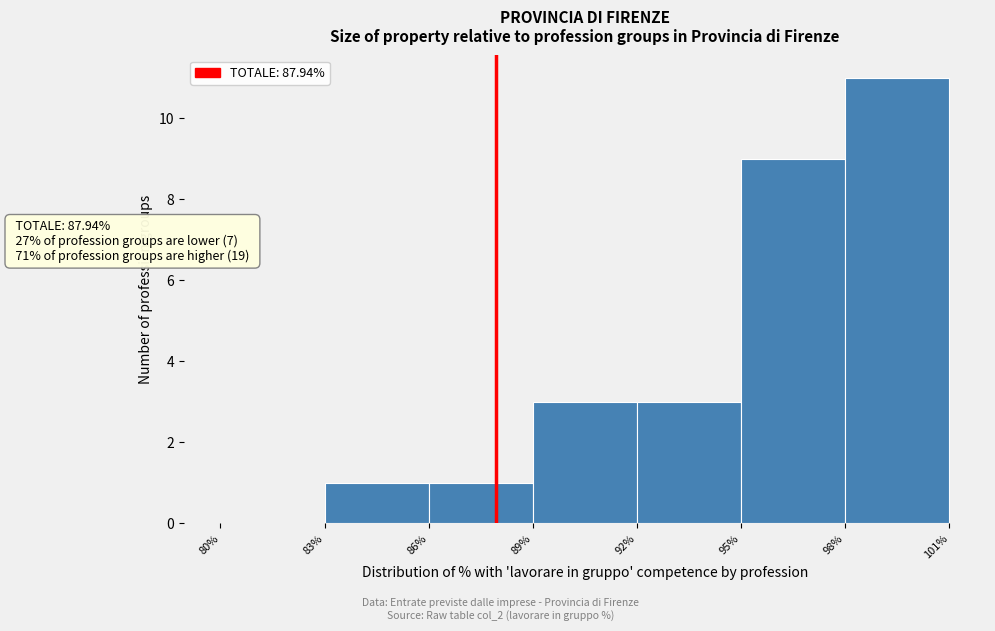

Which range on the x-axis has the tallest bar?

98% to 101%